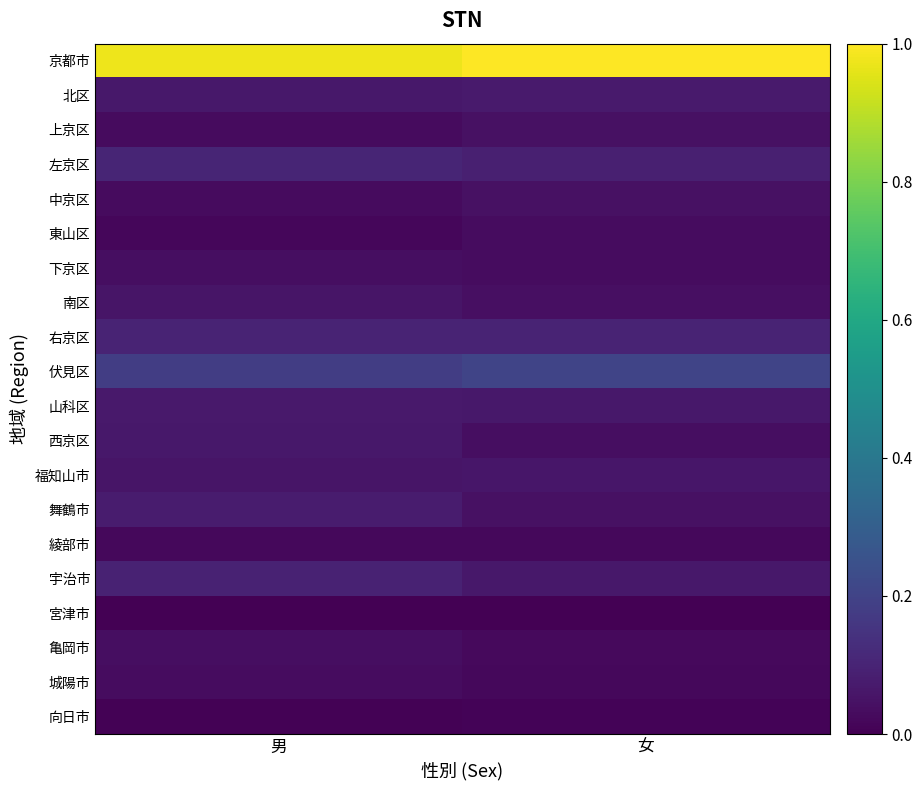

Which series has the largest total across all categories?

京都市